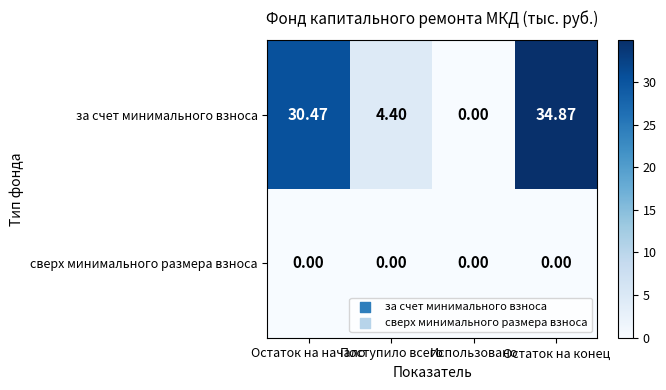

Between Использовано and Остаток на конец, which series saw the biggest shift?

за счет минимального взноса